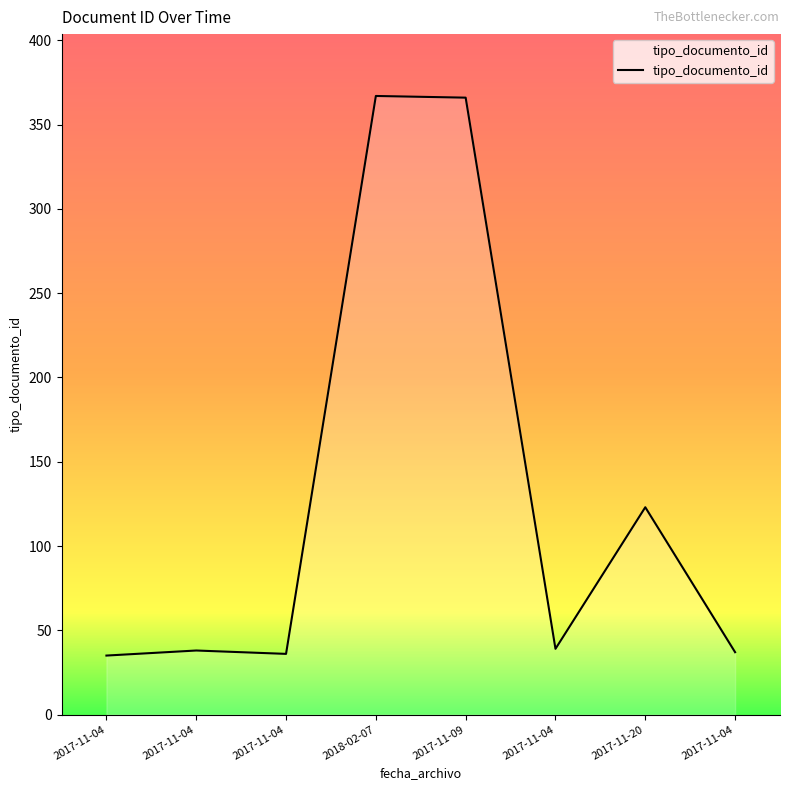

What is the difference between the second highest and second lowest values?

330